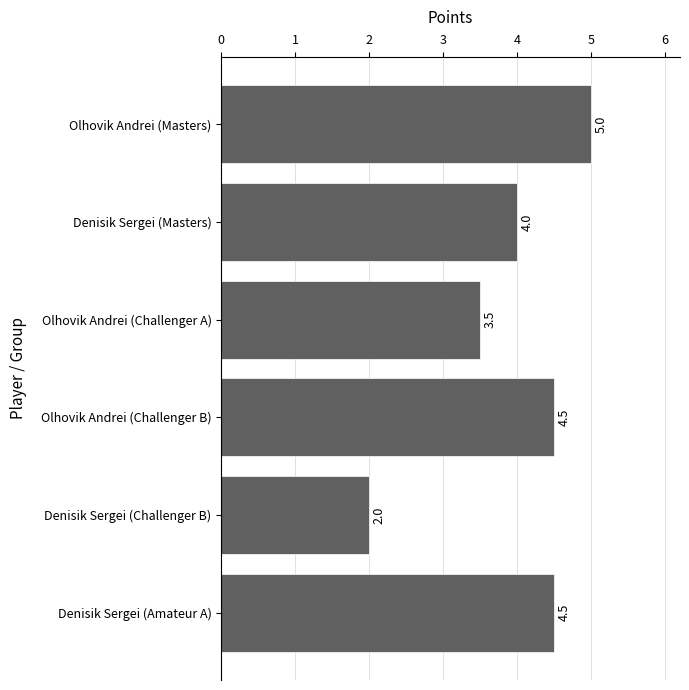

At which category does the chart reach its peak across all series?

Olhovik Andrei (Masters)